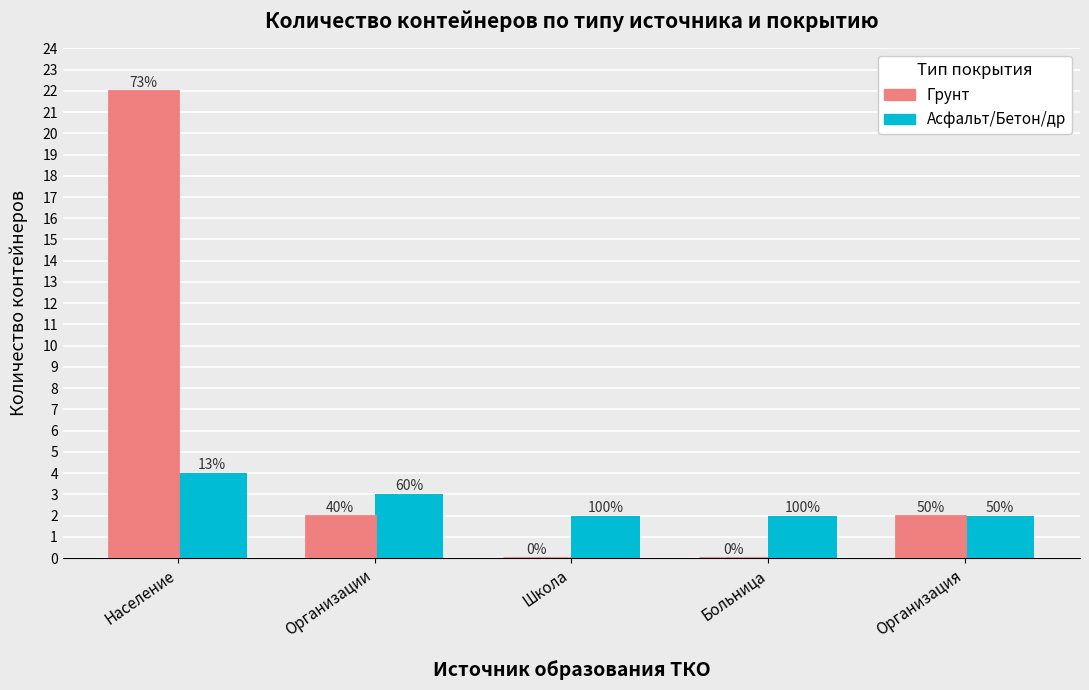

Does the chart contain stacked bars?

No